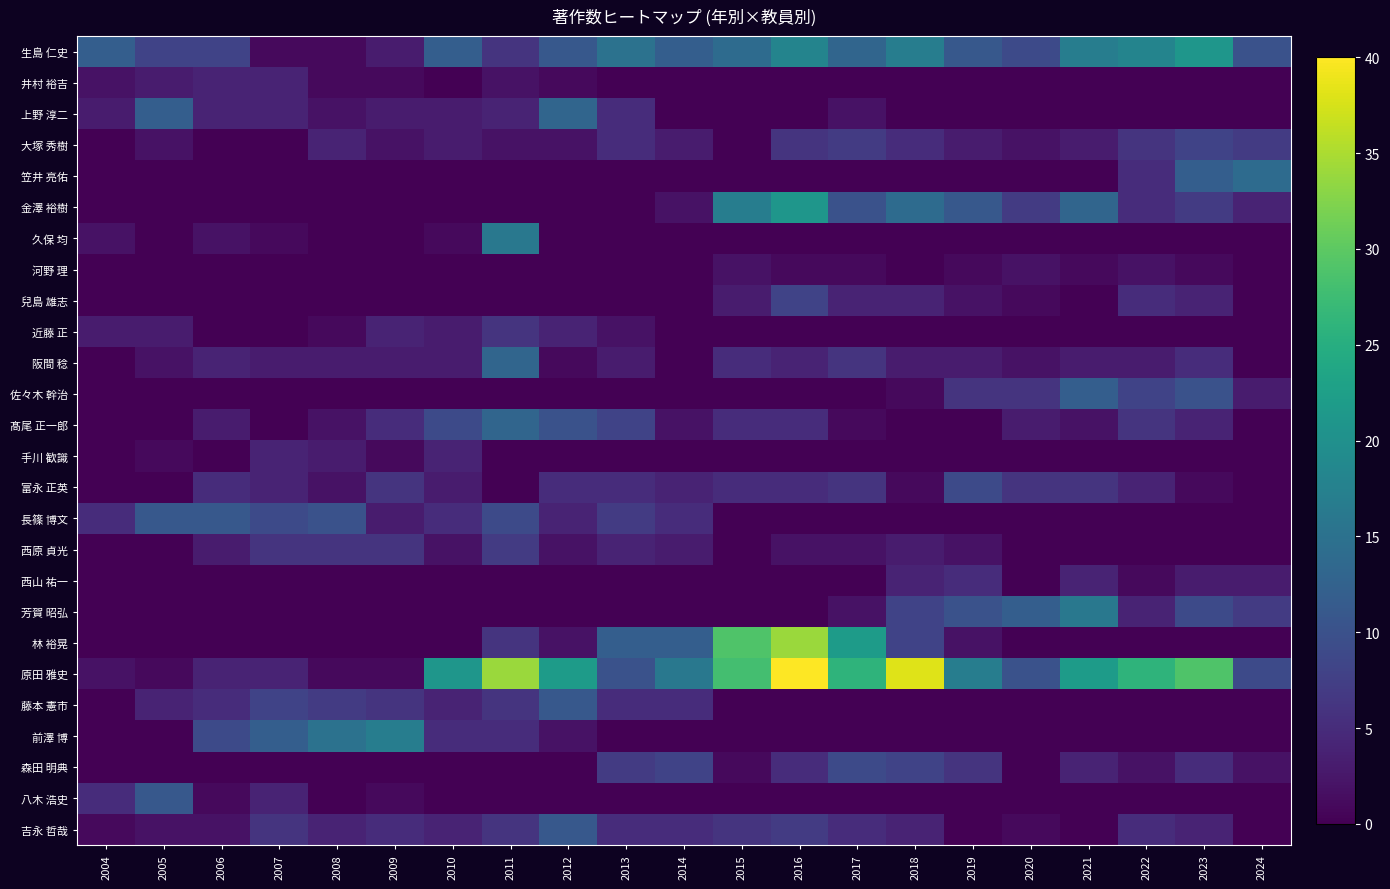

How many series are shown in this chart?

26